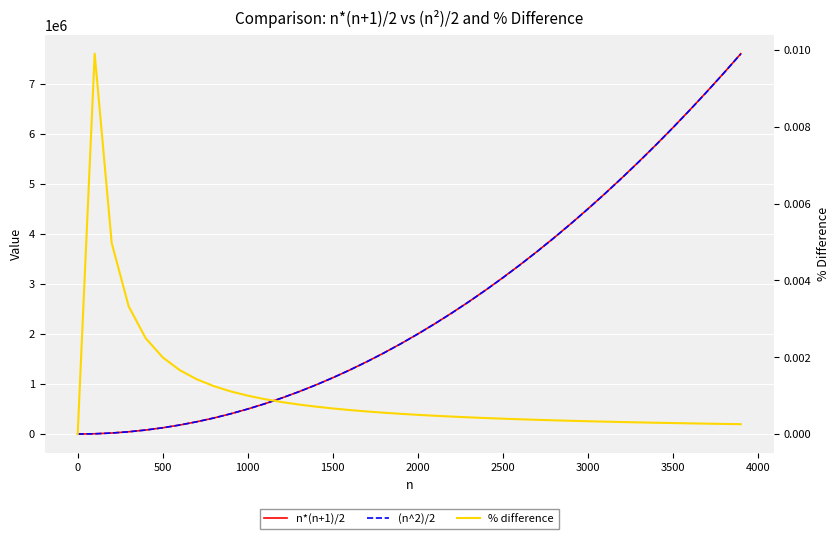

What is the maximum value for (n^2)/2?

7605000.0